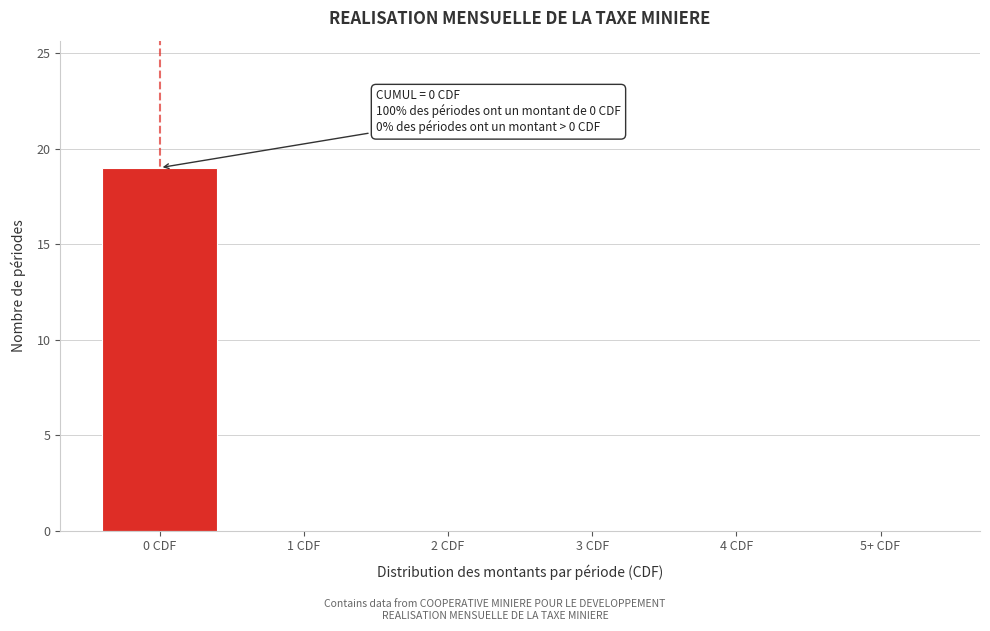

Reading left to right, transcribe all the data shown in this chart.

0 CDF=19	1 CDF=0	2 CDF=0	3 CDF=0	4 CDF=0	5+ CDF=0